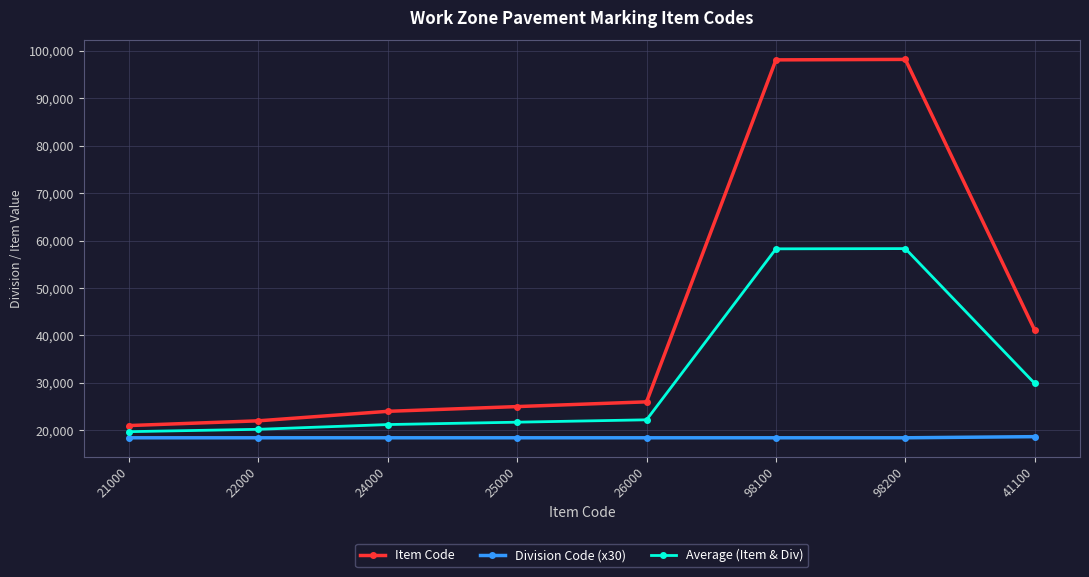

What is the label of the 7th point from the left?

98200